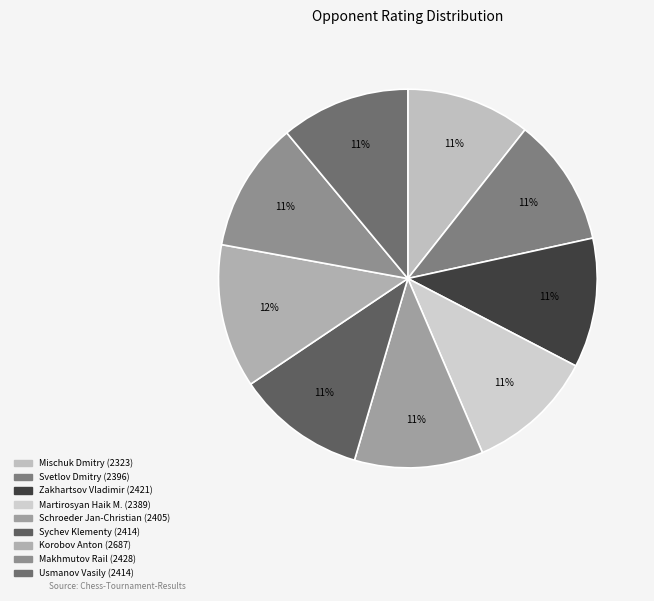

Which has a higher value, Martirosyan Haik M. or Mischuk Dmitry?

Martirosyan Haik M.